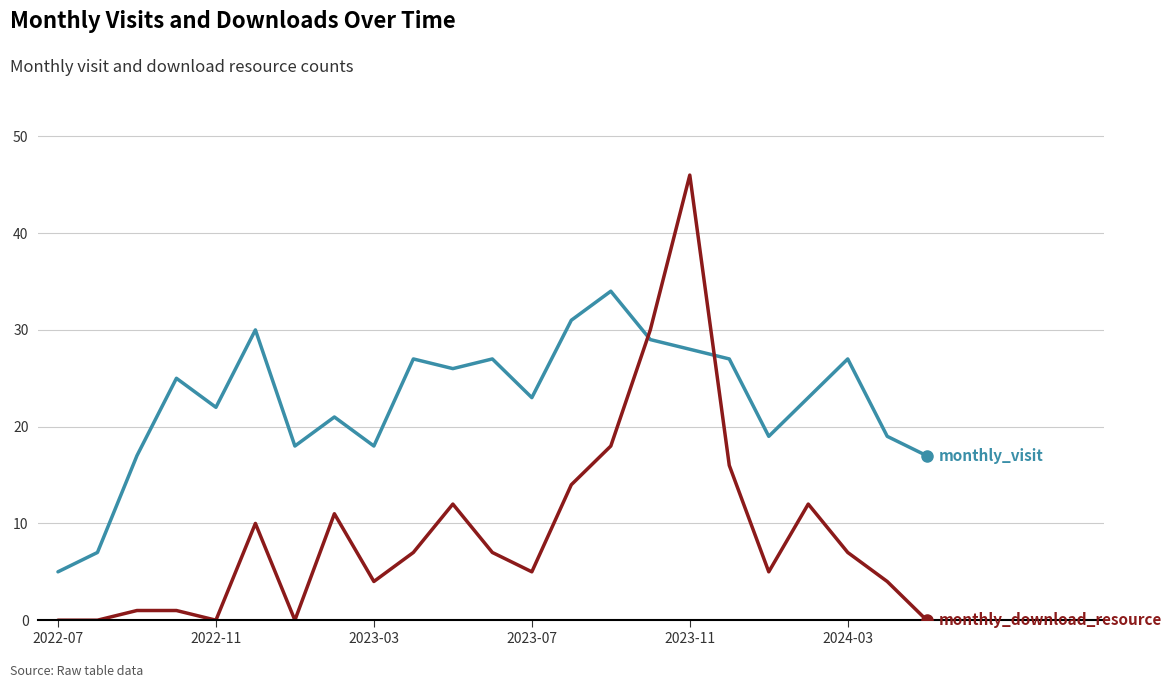

Reading left to right, transcribe all the data shown in this chart.

monthly_visit: 5	7	17	25	22	30	18	21	18	27	26	27	23	31	34	29	28	27	19	23	27	19	17
monthly_download_resource: 0	0	1	1	0	10	0	11	4	7	12	7	5	14	18	30	46	16	5	12	7	4	0